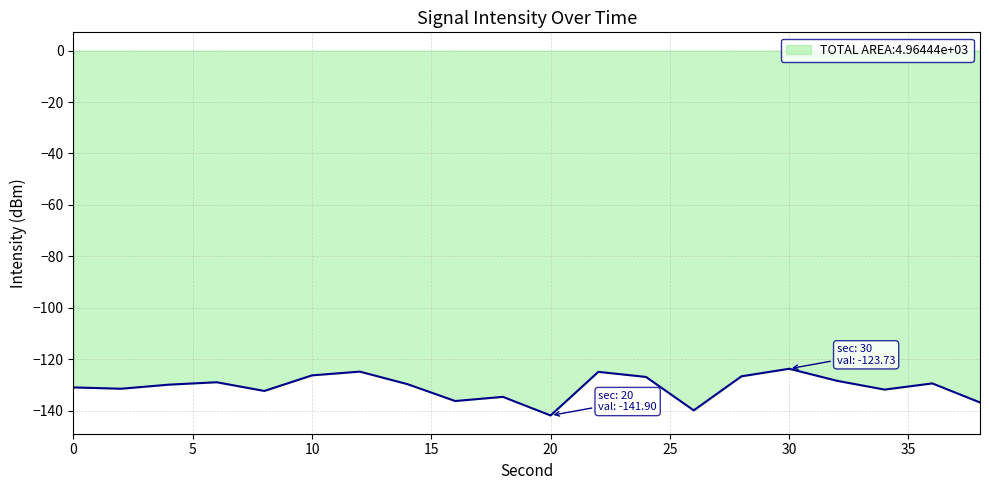

What is the maximum value shown in the chart?

-123.7